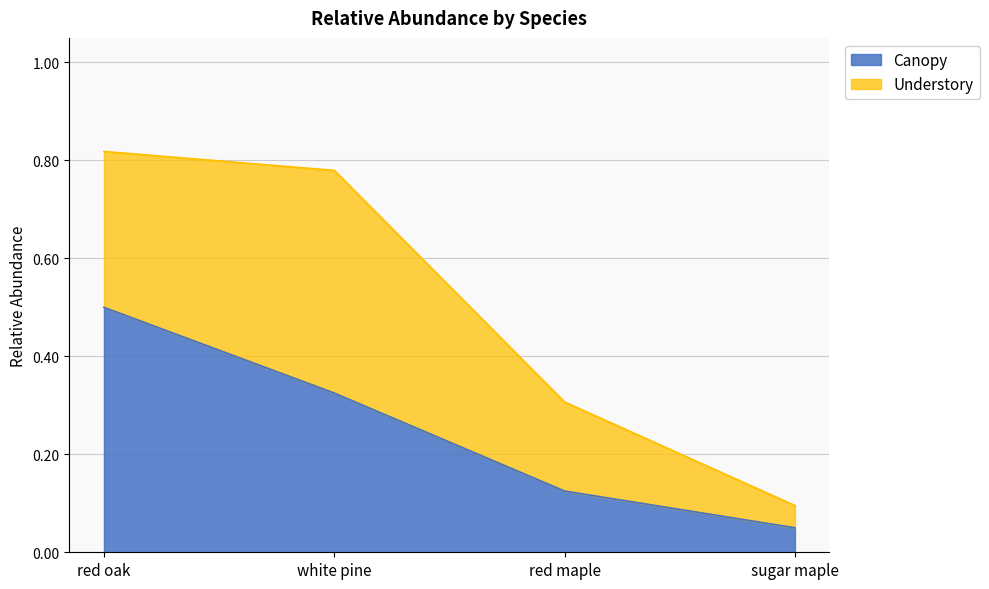

The chart shows a value of 0.1 at red maple. True or false?

False